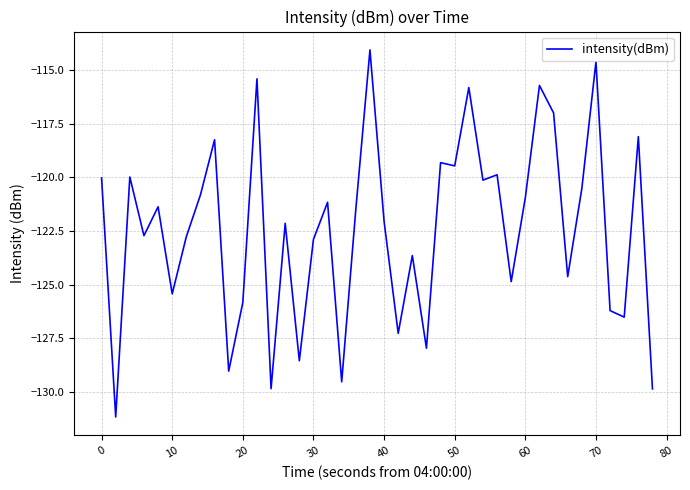

What is the smallest value displayed?

-131.2